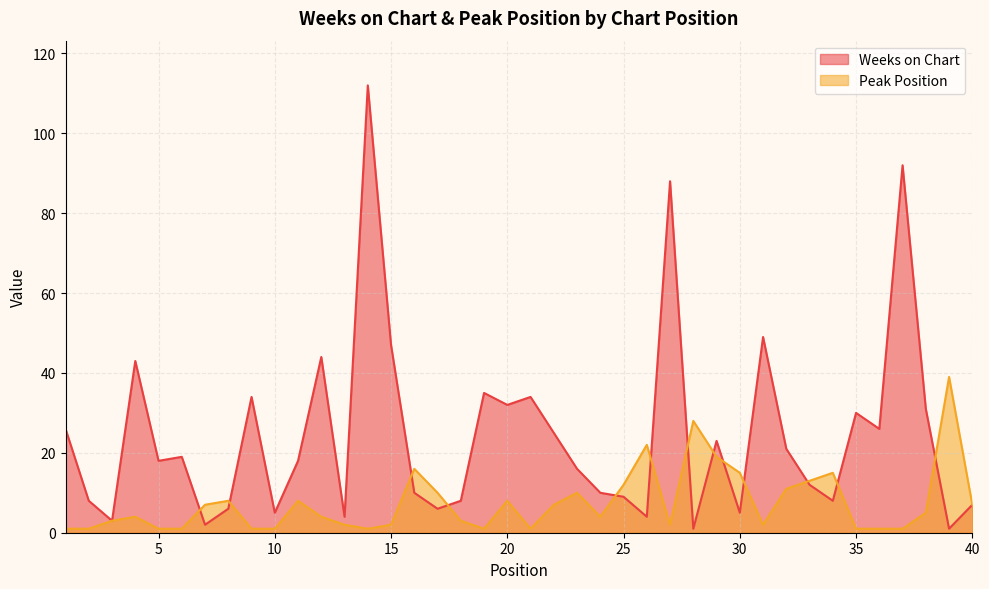

What is the value of the Peak Position point at the 7th from the left?

7